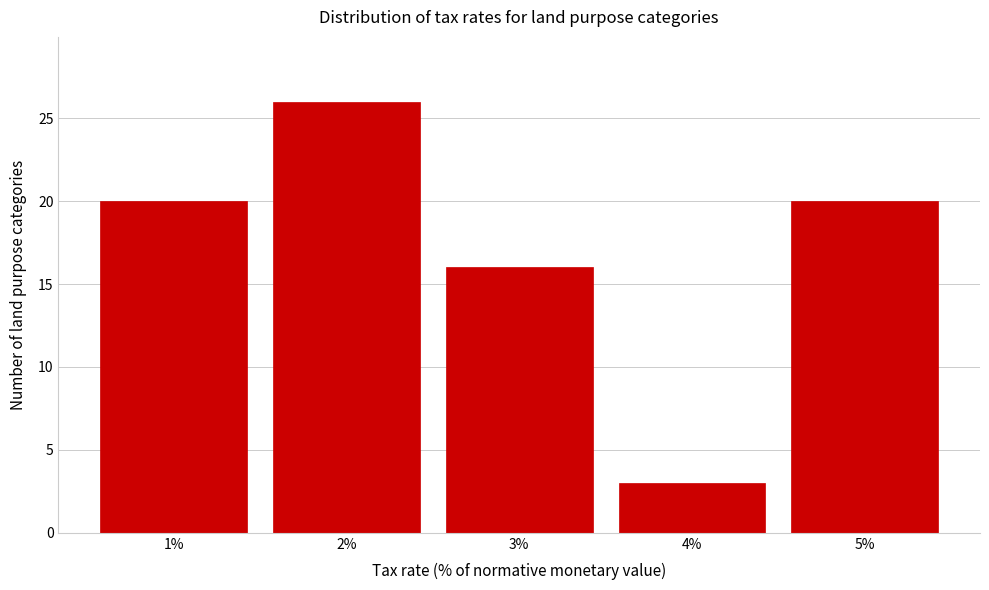

Reading left to right, transcribe this chart: for each bar, give the range it covers on the x-axis and its height. The values are not printed on the chart, so give them approximately, as read against the axis.

0.5 to 1.5: 20
1.5 to 2.5: 26
2.5 to 3.5: 16
3.5 to 4.5: 3
4.5 to 5.5: 20